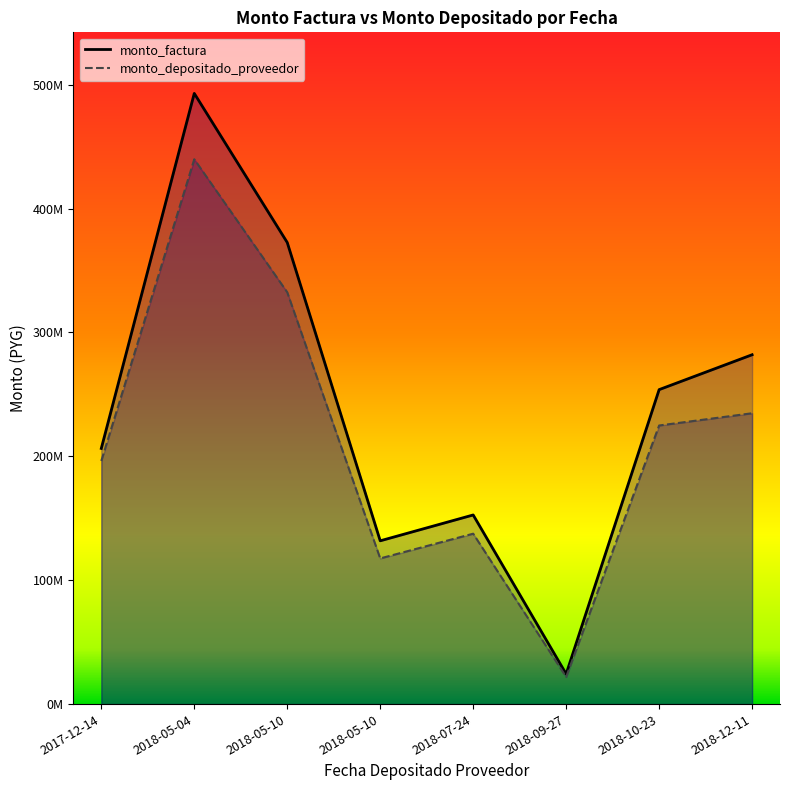

What is the label of the 1st point from the left?

2017-12-14